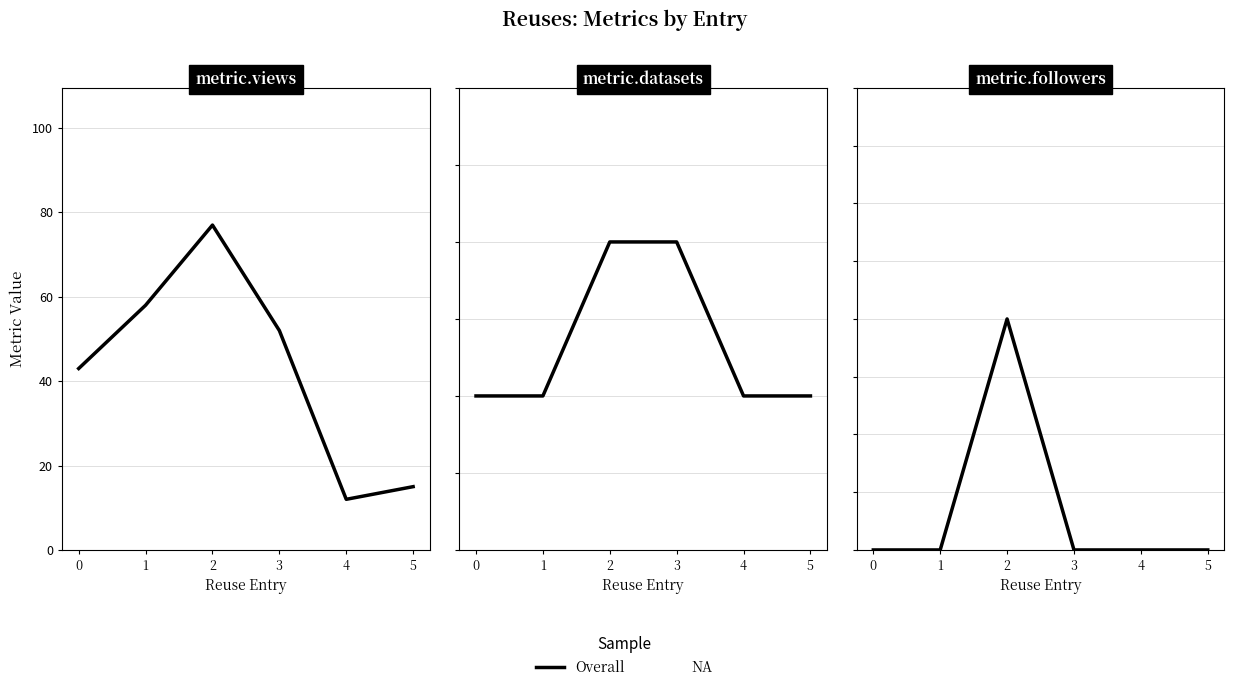

The metric.views series shows 12 at 4. True or false?

True